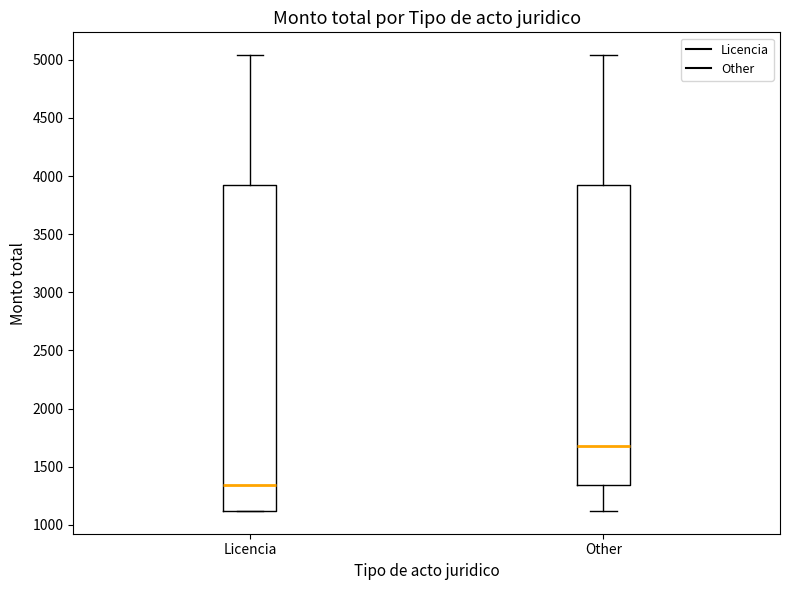

Where is the lower edge of the box for Other on the y-axis? The values are not printed on the chart, so give them approximately, as read against the axis.

1350